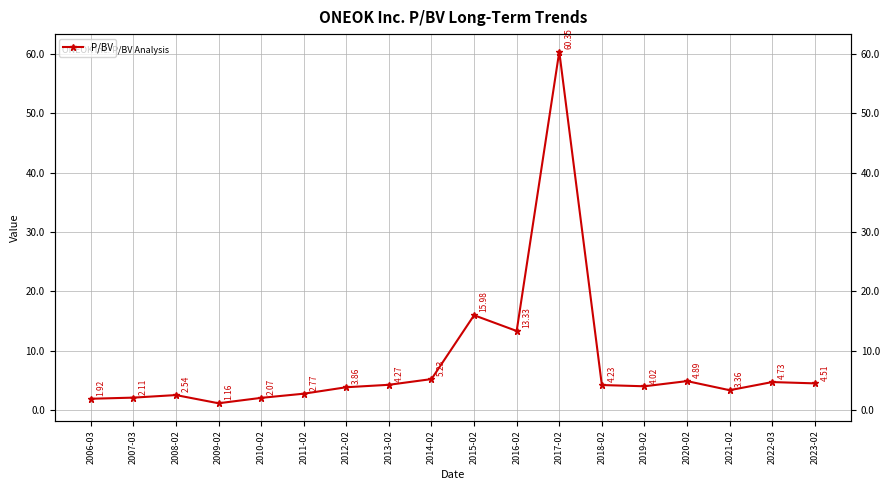

Where is the data nearest to the value 30?

2015-02